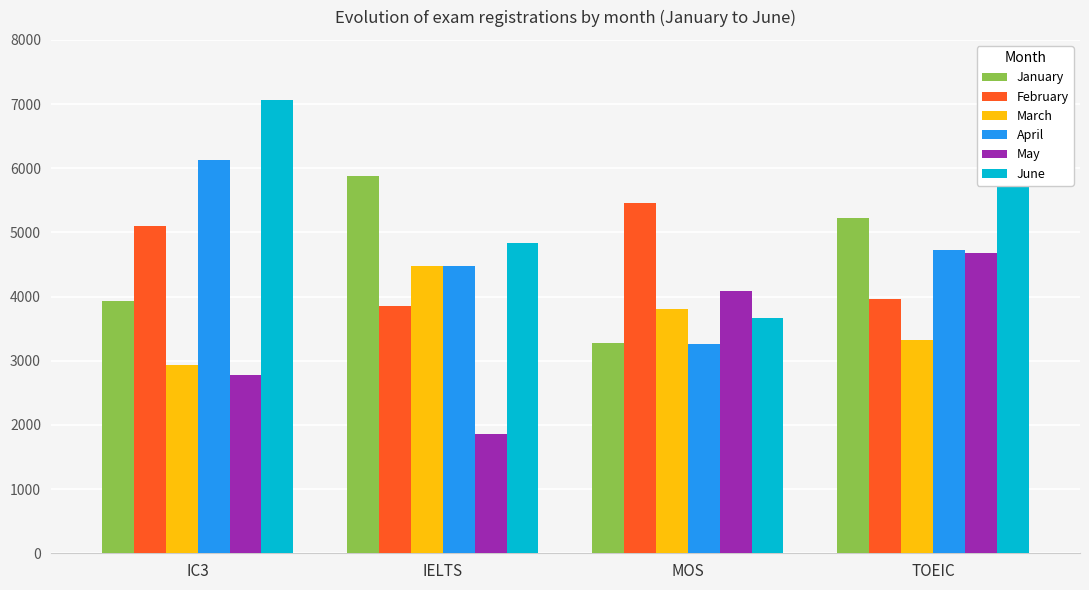

True or false: June has a value of 1374 at TOEIC.

False